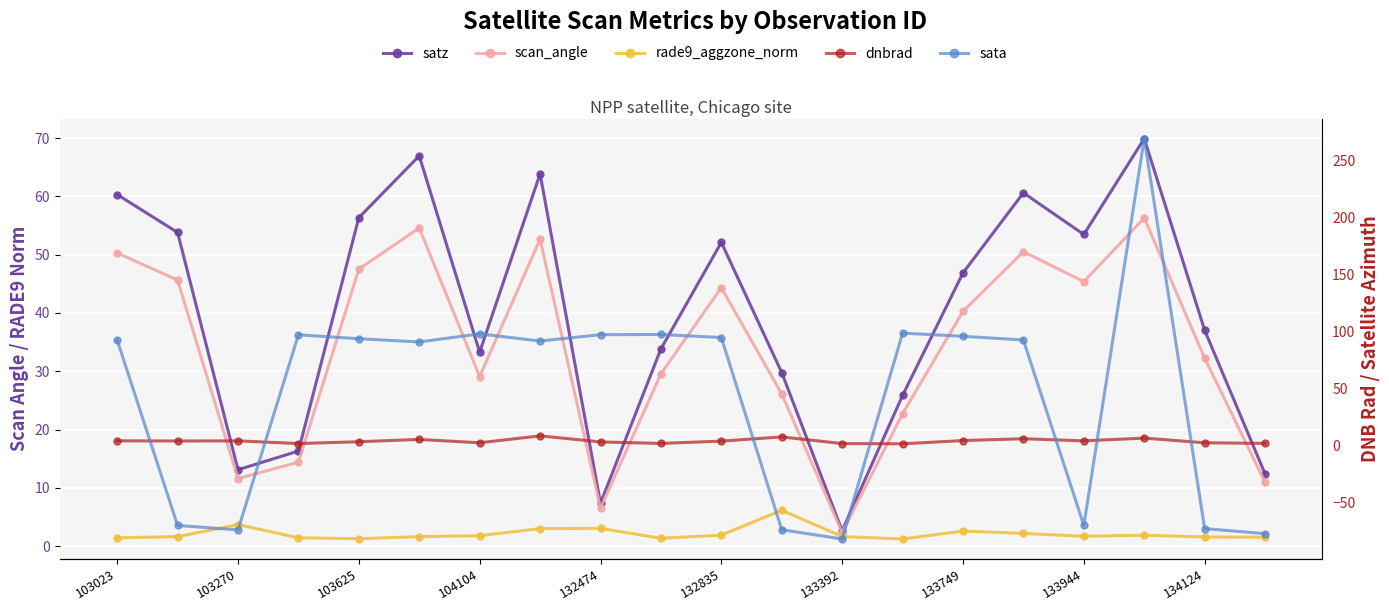

How many data points does each series have?

20